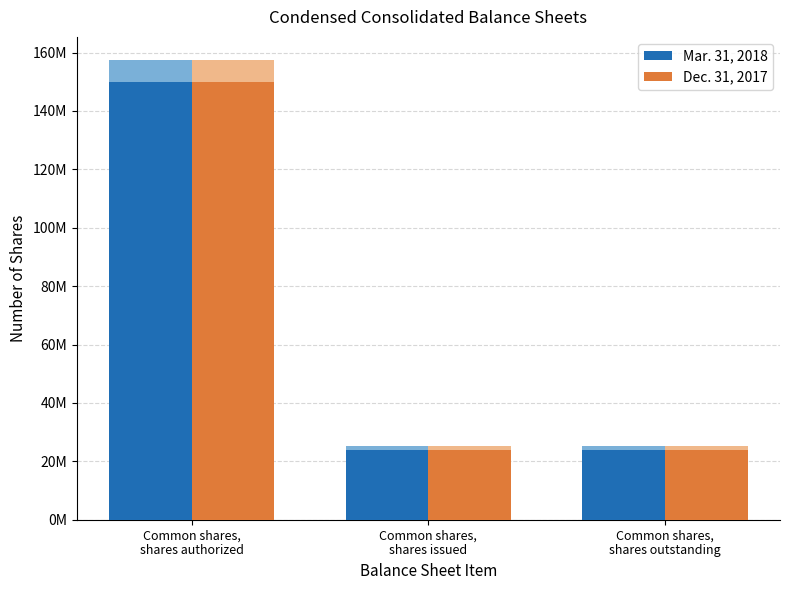

Does the chart contain any negative values?

No